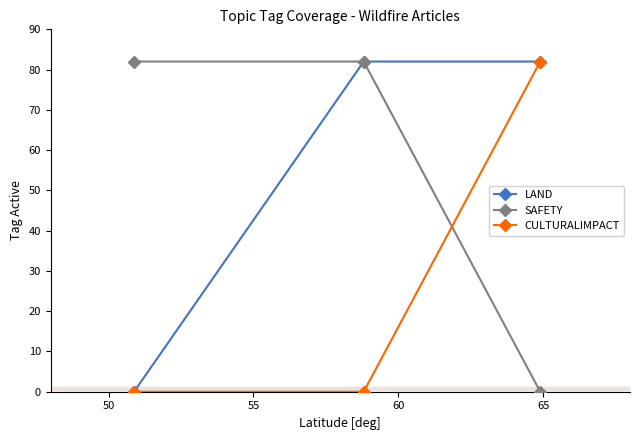

What is the maximum value for SAFETY?

82